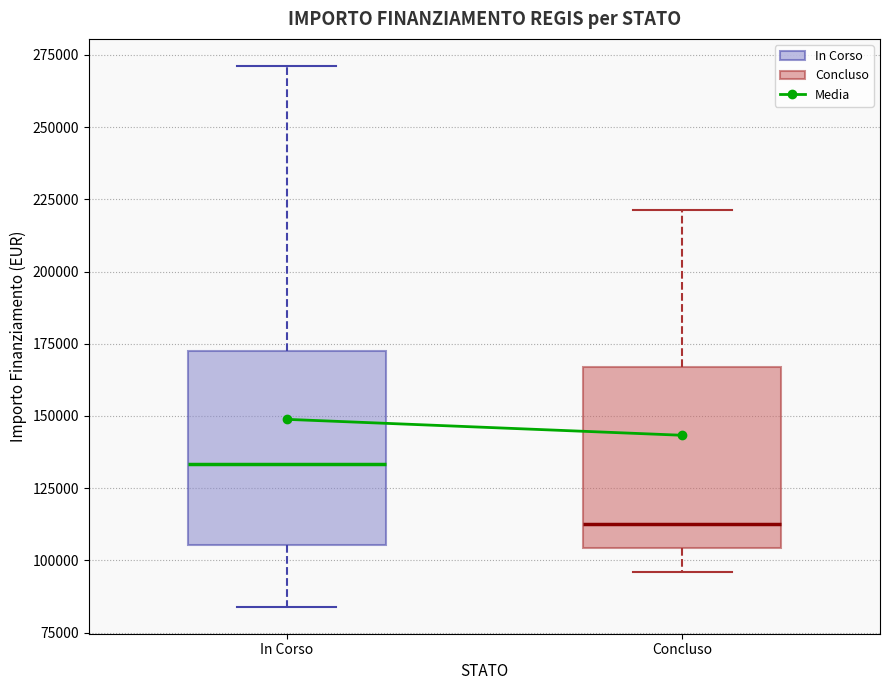

Where is the lower edge of the box for In Corso on the y-axis? The values are not printed on the chart, so give them approximately, as read against the axis.

105000